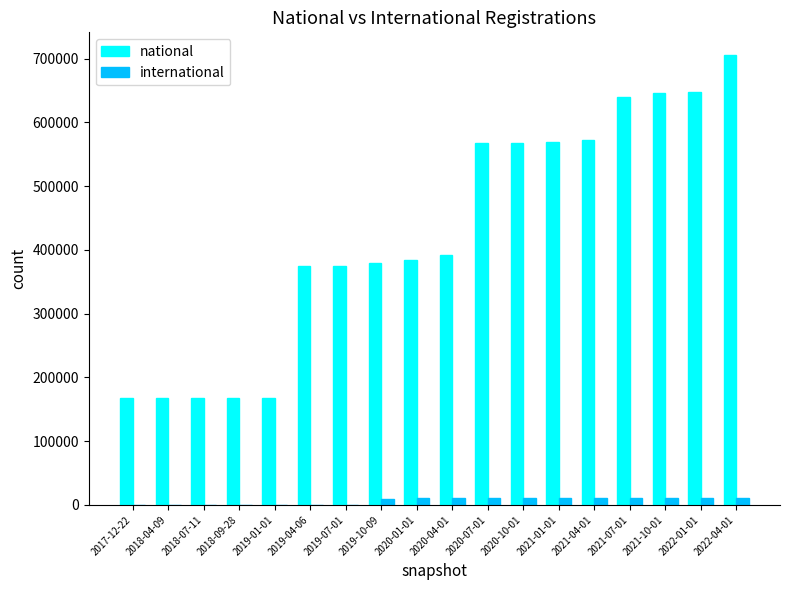

Which category has the highest value in the national series?

2022-04-01